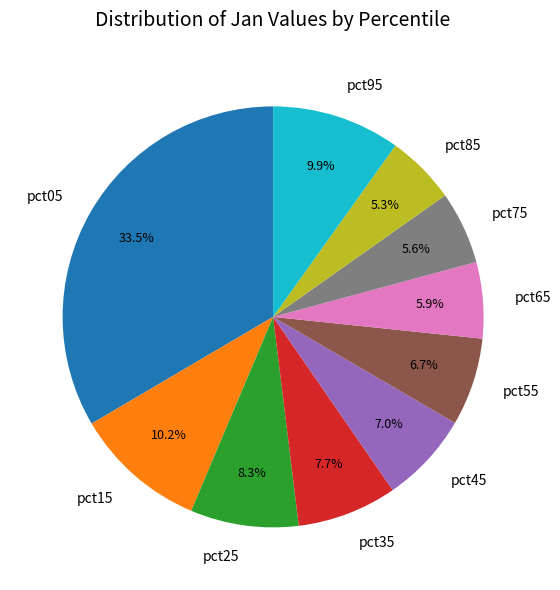

How many segments does this pie chart have?

10